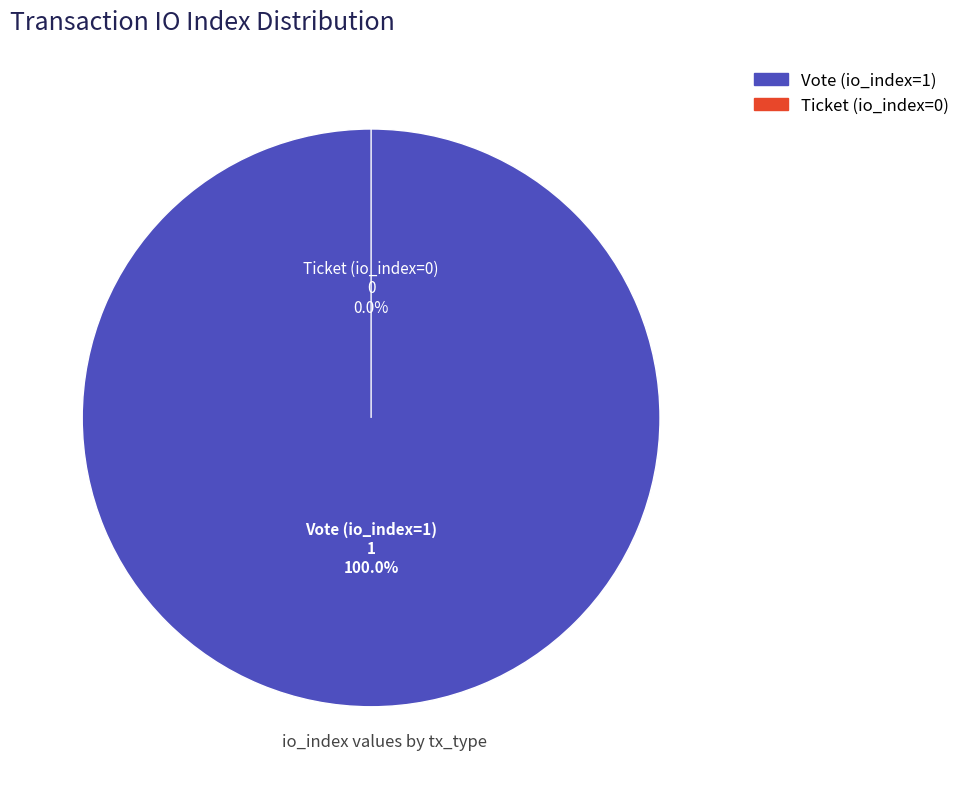

Which has a higher value, Vote (io_index=1) or Ticket (io_index=0)?

Vote (io_index=1)